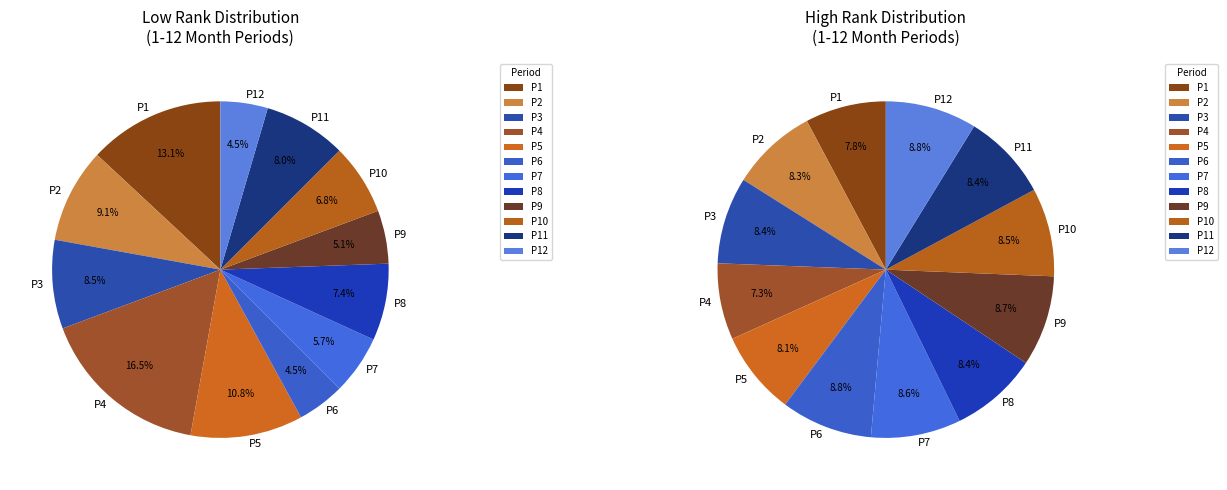

What is the largest slice in the pie chart?

Period 4